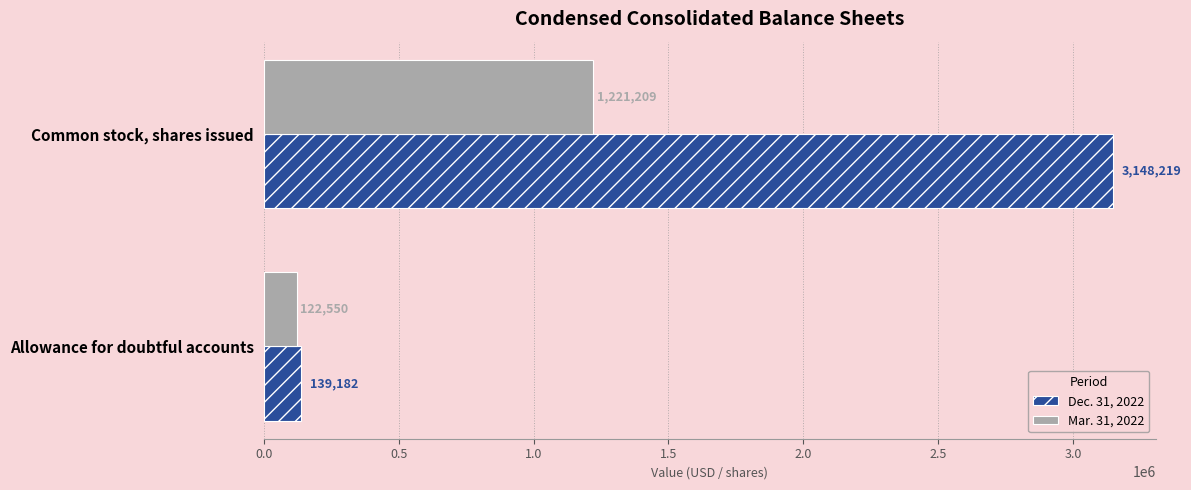

At which label is Dec. 31, 2022 closest to 1643700?

Allowance for doubtful accounts